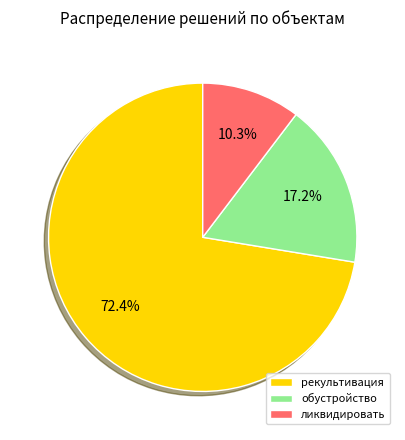

To the nearest percent, what is the average slice percentage?

33%